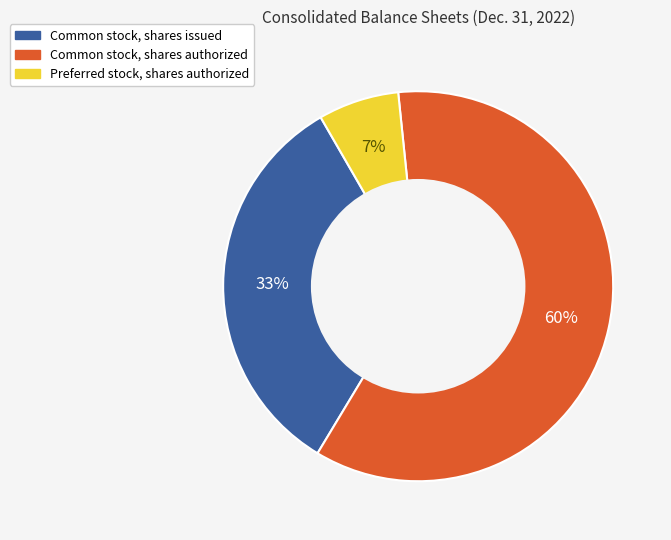

Is there a majority slice in this chart?

Yes